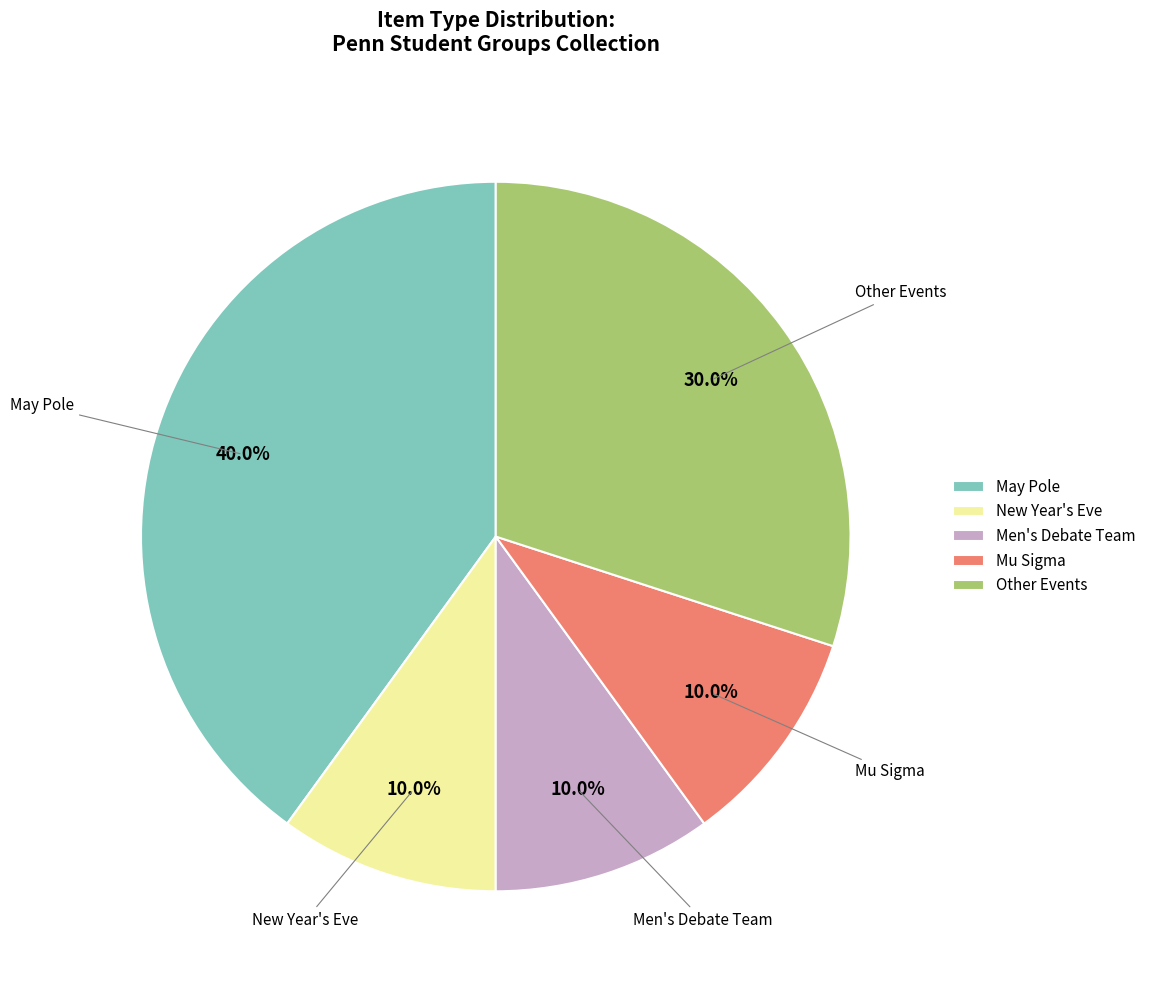

Is there any slice that represents more than half of the pie?

No